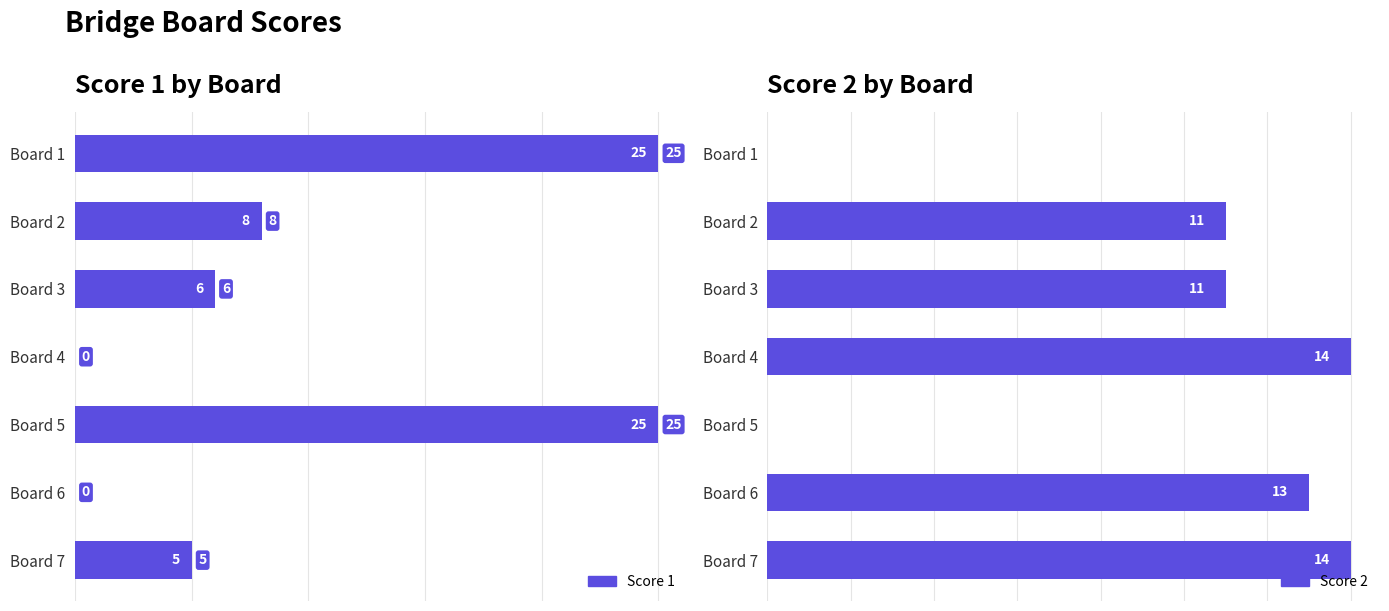

Rank the series by their average value, from highest to lowest.

Score 1, Score 2